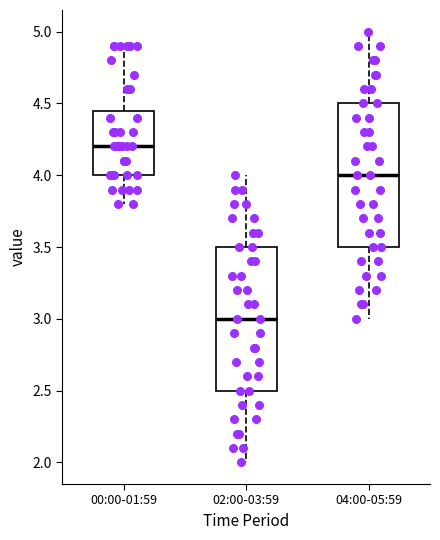

Reading left to right, read every box against the y-axis: the position of its median line, the range the box covers, and the ends of its whiskers. The values are not printed on the chart, so give them approximately, as read against the axis.

00:00-01:59: median 4.20, box 4.00 to 4.45, whiskers 3.80 to 4.90
02:00-03:59: median 3.00, box 2.50 to 3.50, whiskers 2.00 to 4.00
04:00-05:59: median 4.00, box 3.50 to 4.50, whiskers 3.00 to 5.00